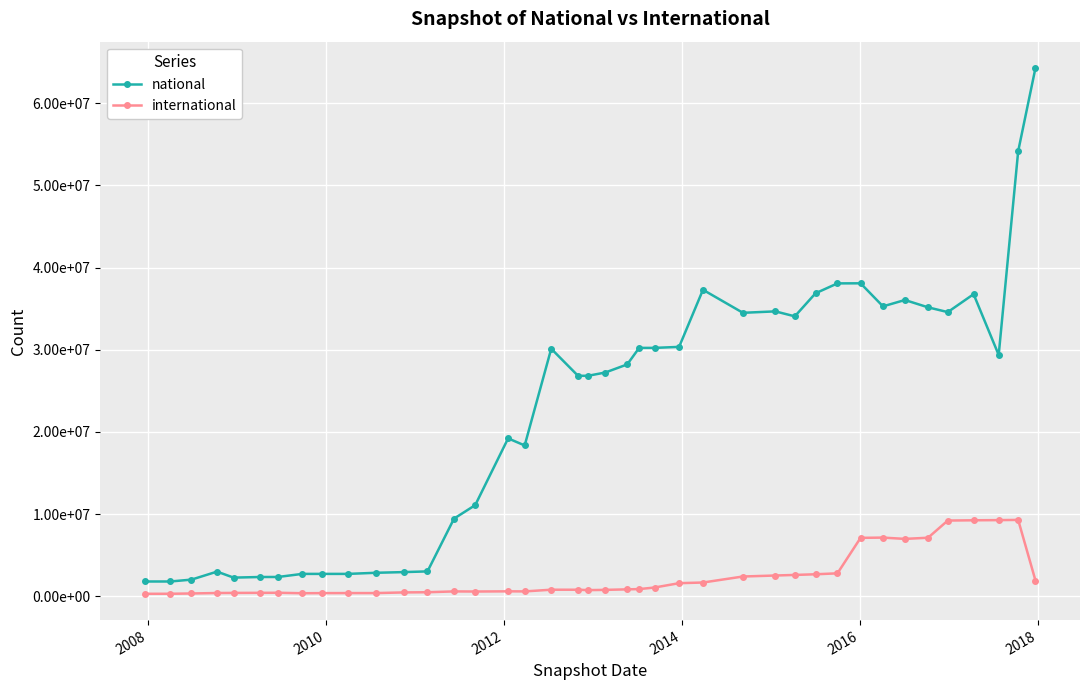

Does the chart have visible grid lines?

Yes